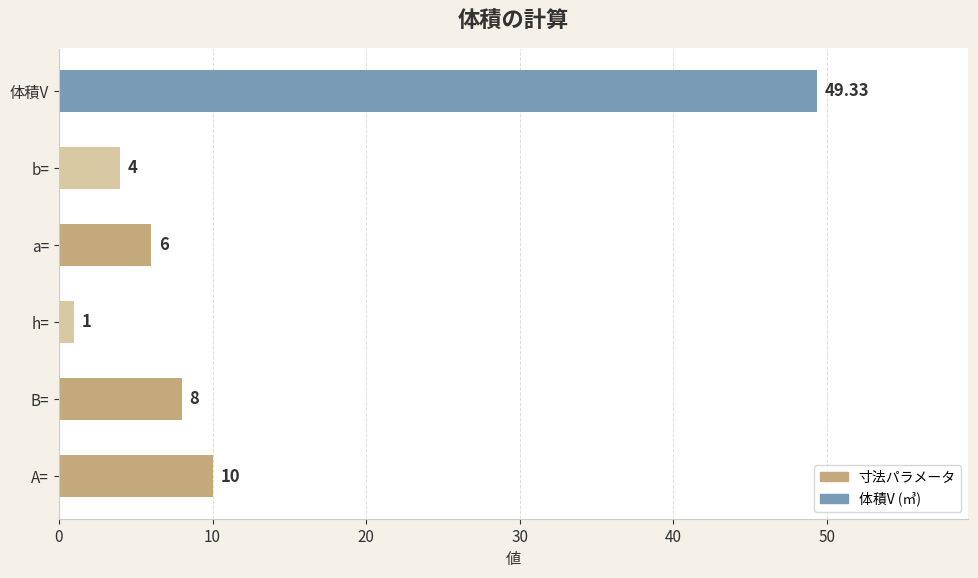

What is the change in value from A= to h=?

-9.0